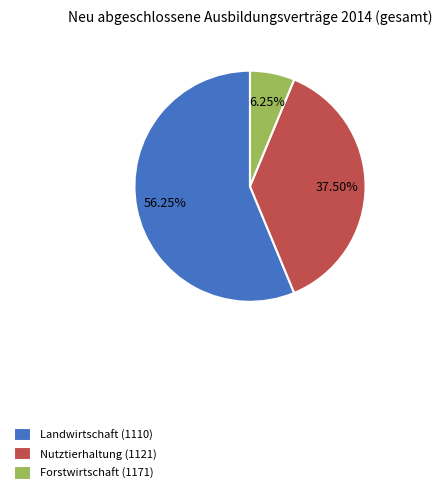

Count the number of slices in the pie.

3